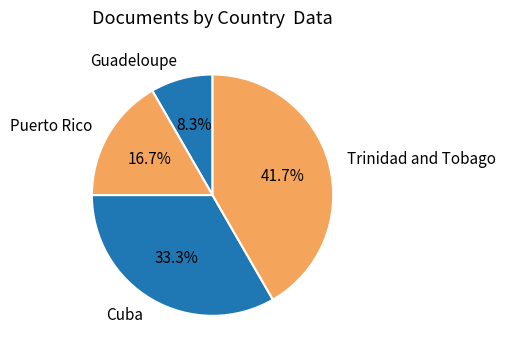

How many slices are in this pie chart?

4